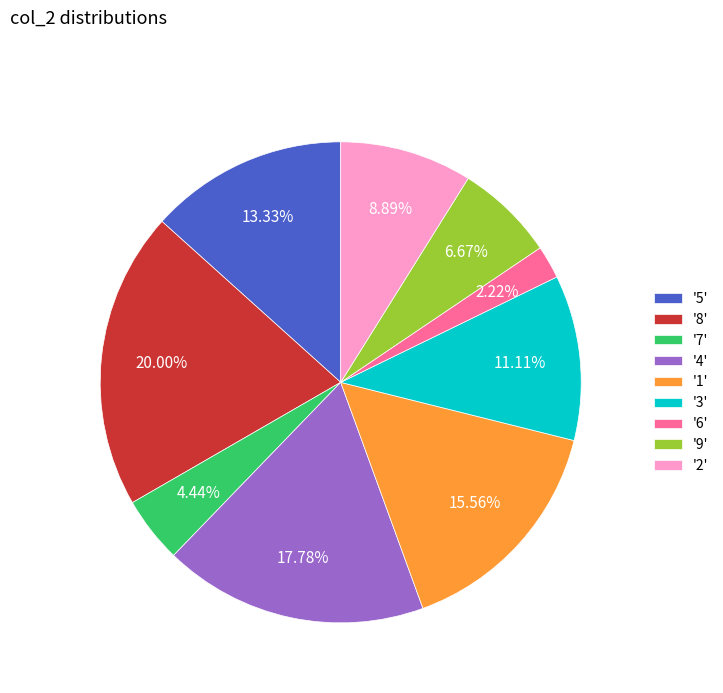

What is the smallest slice in the pie chart?

'6'